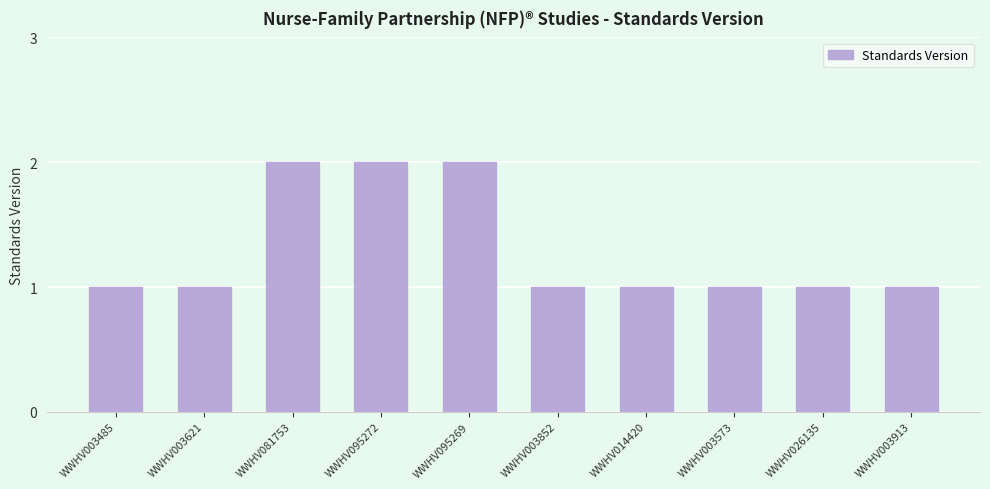

What is the sum of all values?

13